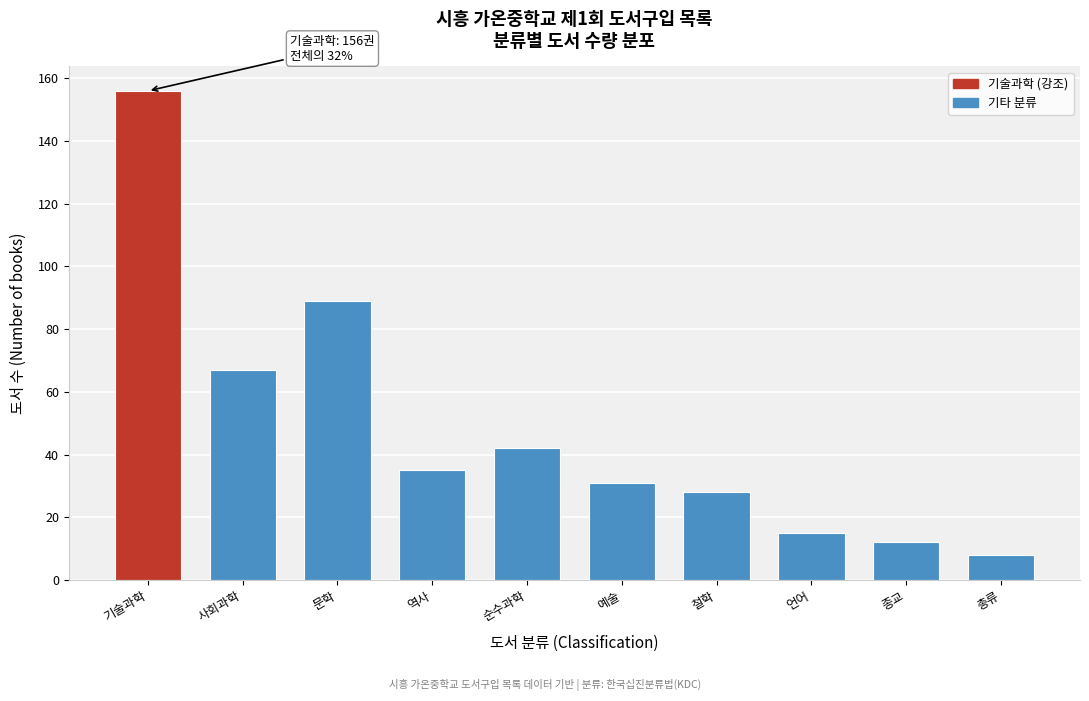

Reading left to right, extract all data points from this chart.

기술과학=156	사회과학=67	문학=89	역사=35	순수과학=42	예술=31	철학=28	언어=15	종교=12	총류=8